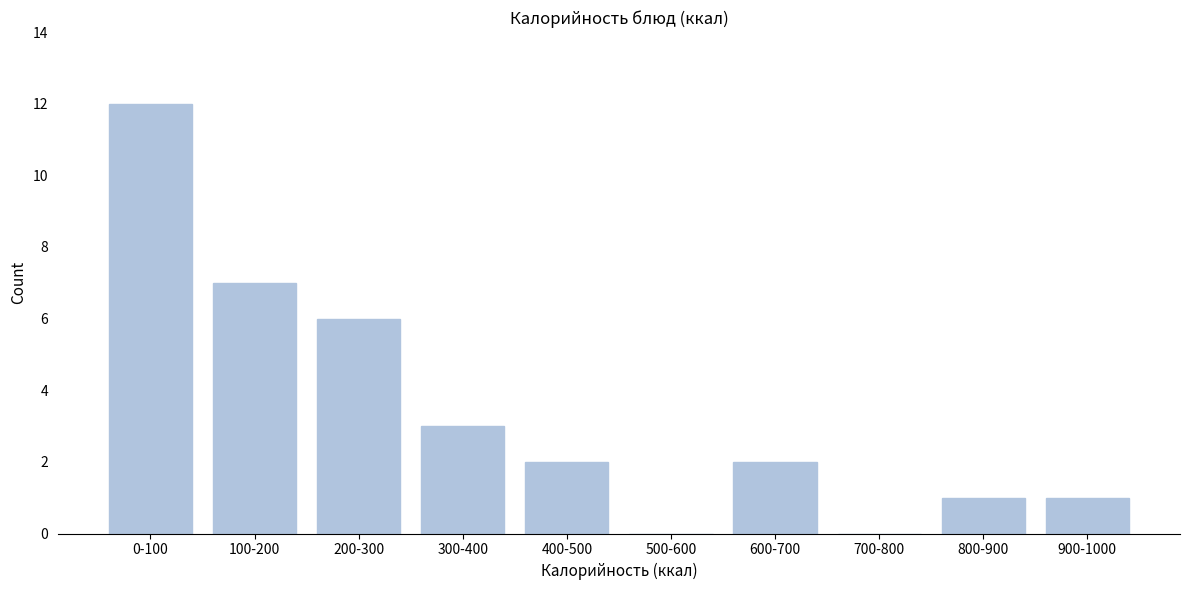

Reading left to right, transcribe all the data shown in this chart.

0-100=12	100-200=7	200-300=6	300-400=3	400-500=2	500-600=0	600-700=2	700-800=0	800-900=1	900-1000=1